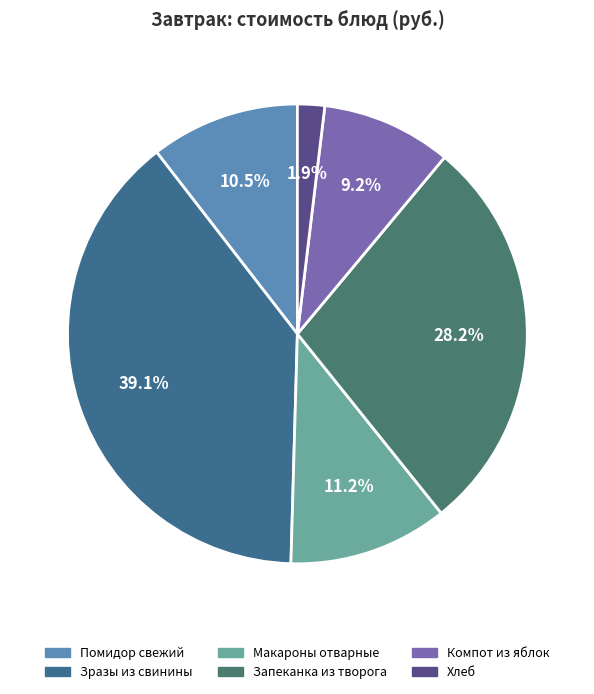

Which slice is the smallest?

Хлеб